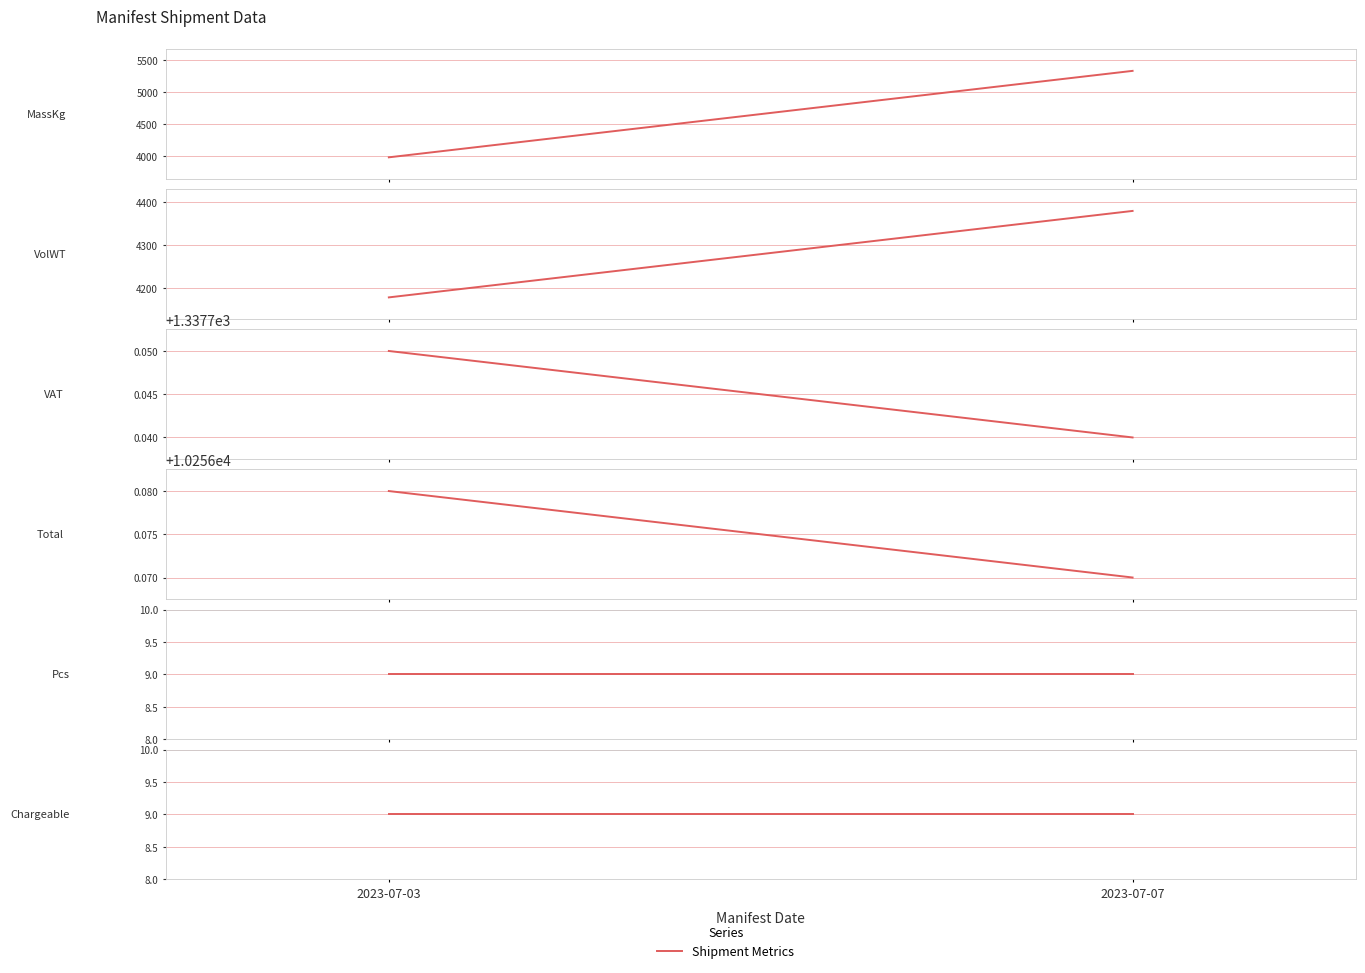

What is the difference between the maximum and minimum values in the MassKg series?

1348.0